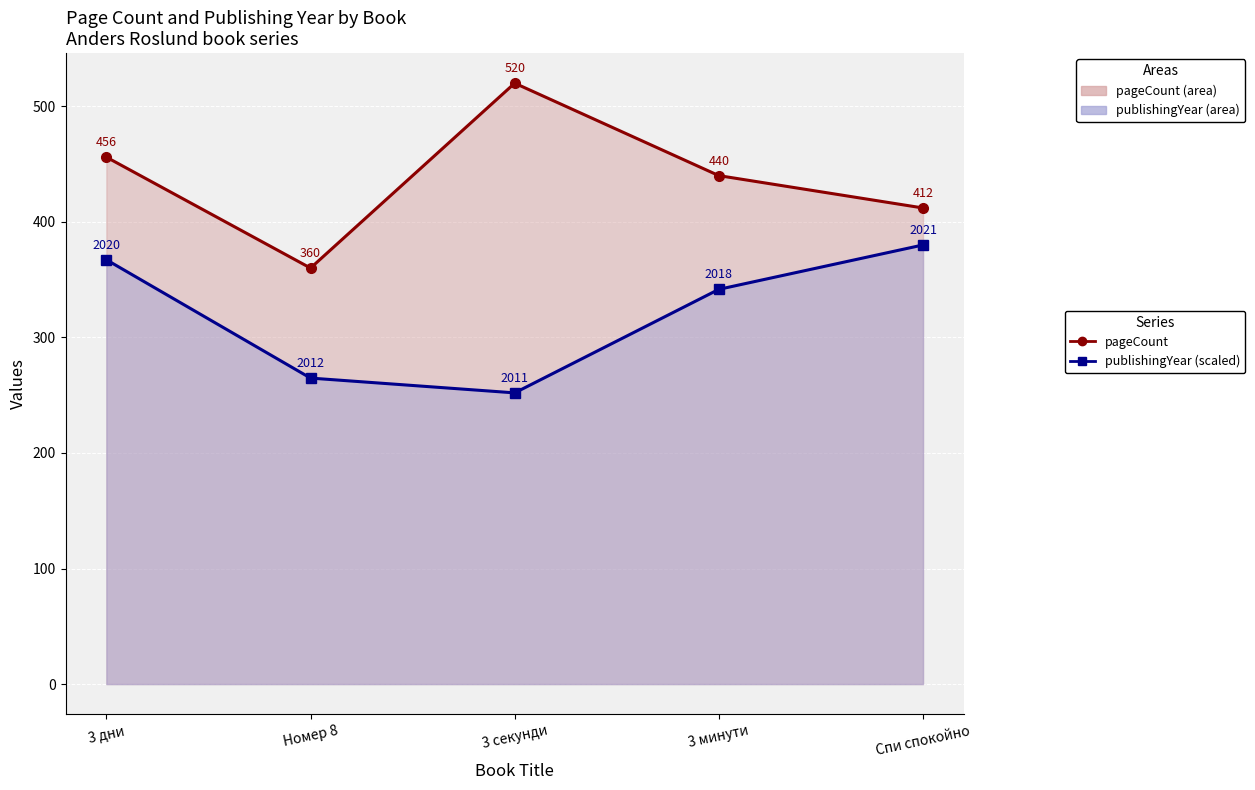

At which category is the sum across all series the highest?

3 дни